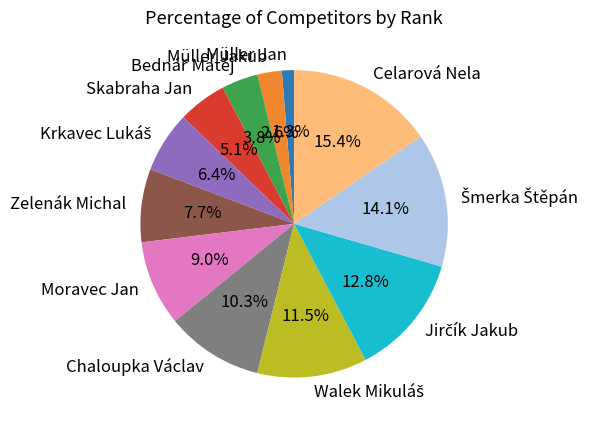

Combined, what portion of the pie is Müller Jakub and Zelenák Michal?

10.3%